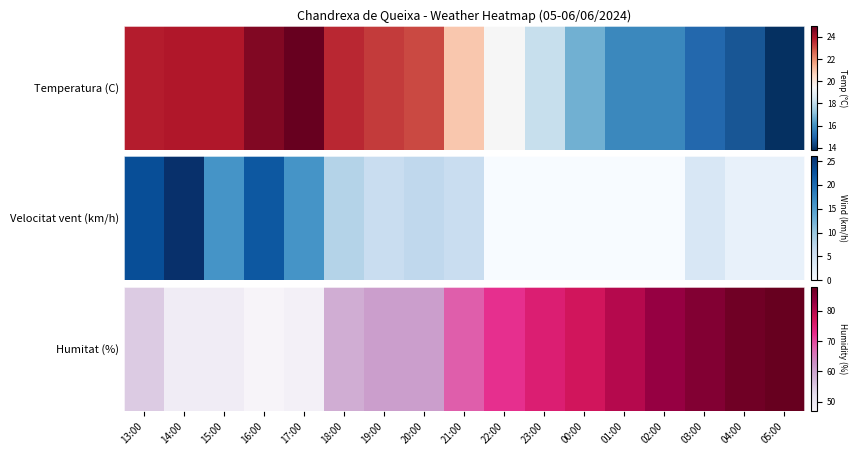

Read the value at 22:00, to the nearest 10.

70